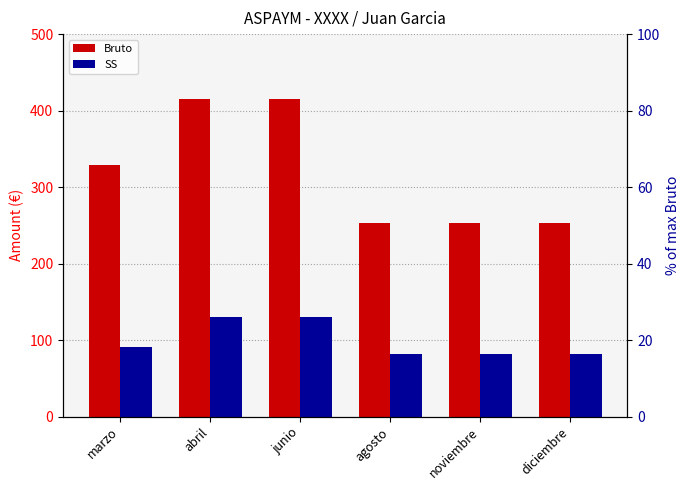

What value does the Bruto series have at diciembre?

253.6